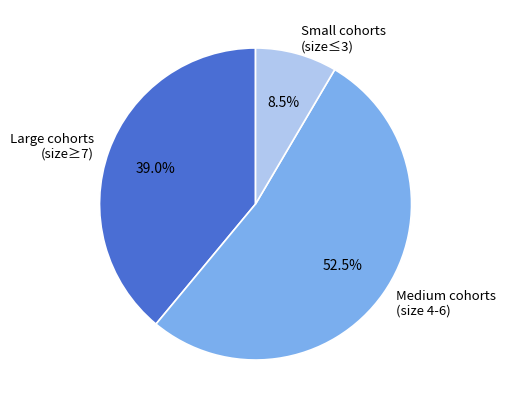

Combined, do Small cohorts (size≤3) and Medium cohorts (size 4-6) account for over 50%?

Yes